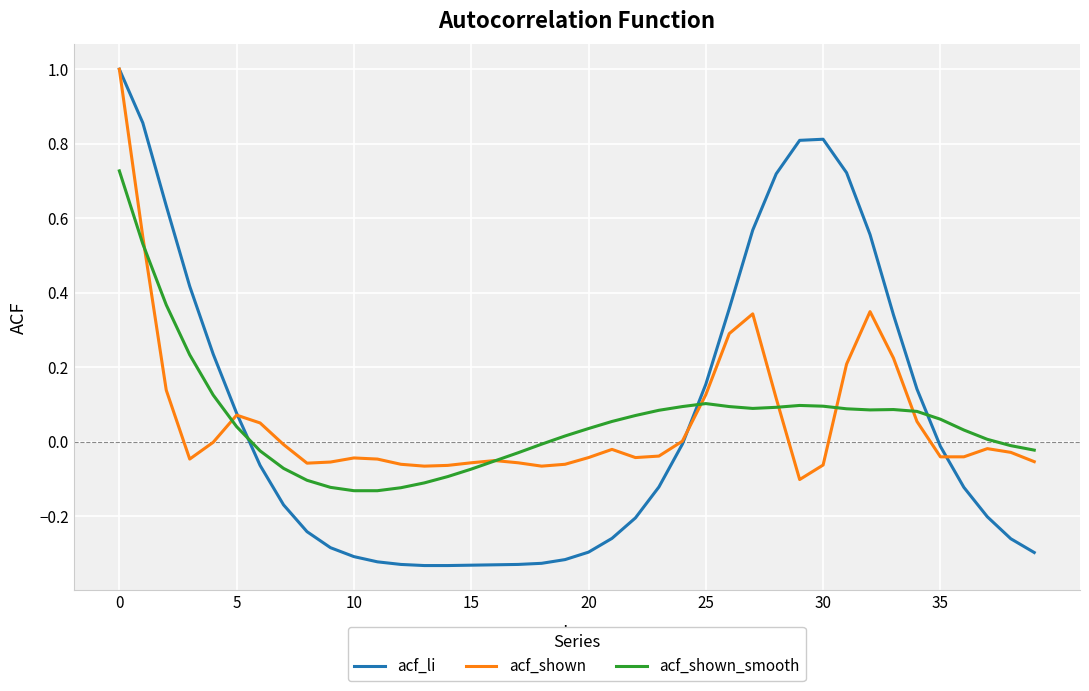

Which series has the largest range (max minus min)?

acf_li